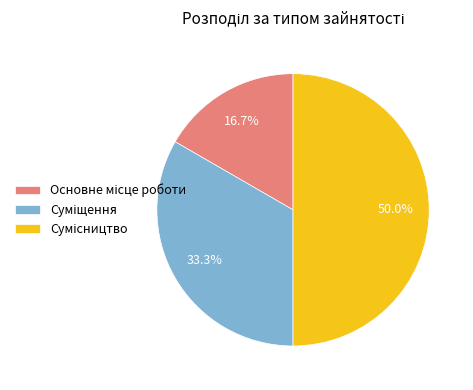

To the nearest percent, what percentage of the pie is Основне місце роботи?

17%